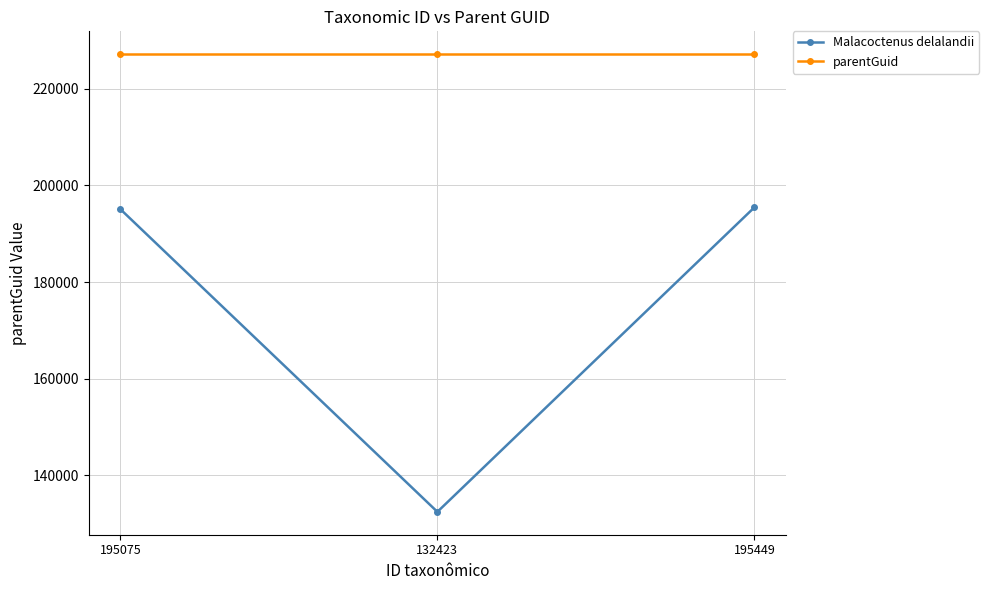

Count the number of categories in the chart.

3